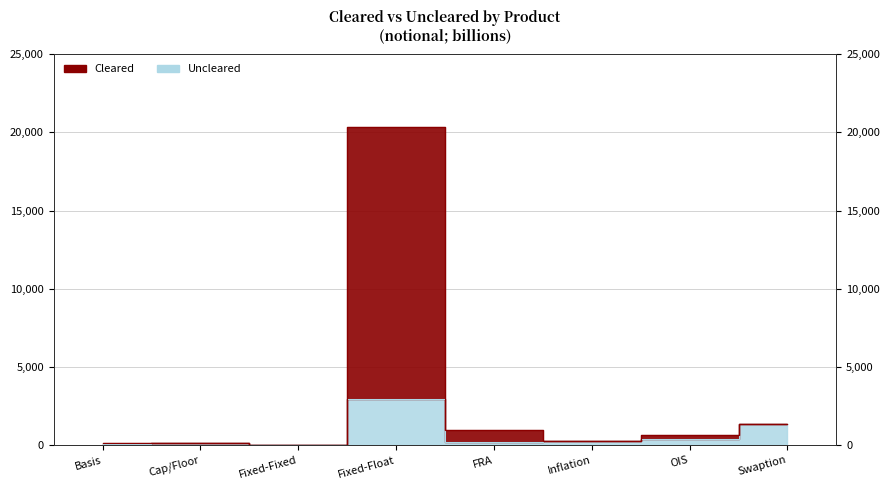

True or false: Uncleared has more than 0 points higher than both neighbors.

True